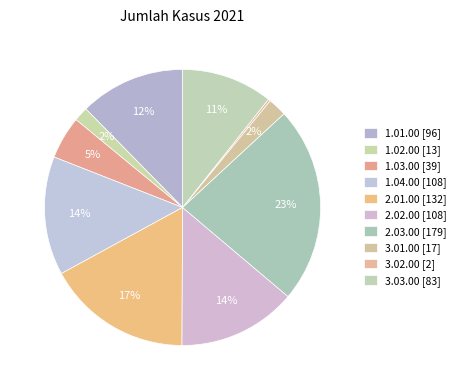

What is the change in value from 1.02.00 to 2.03.00?

+166